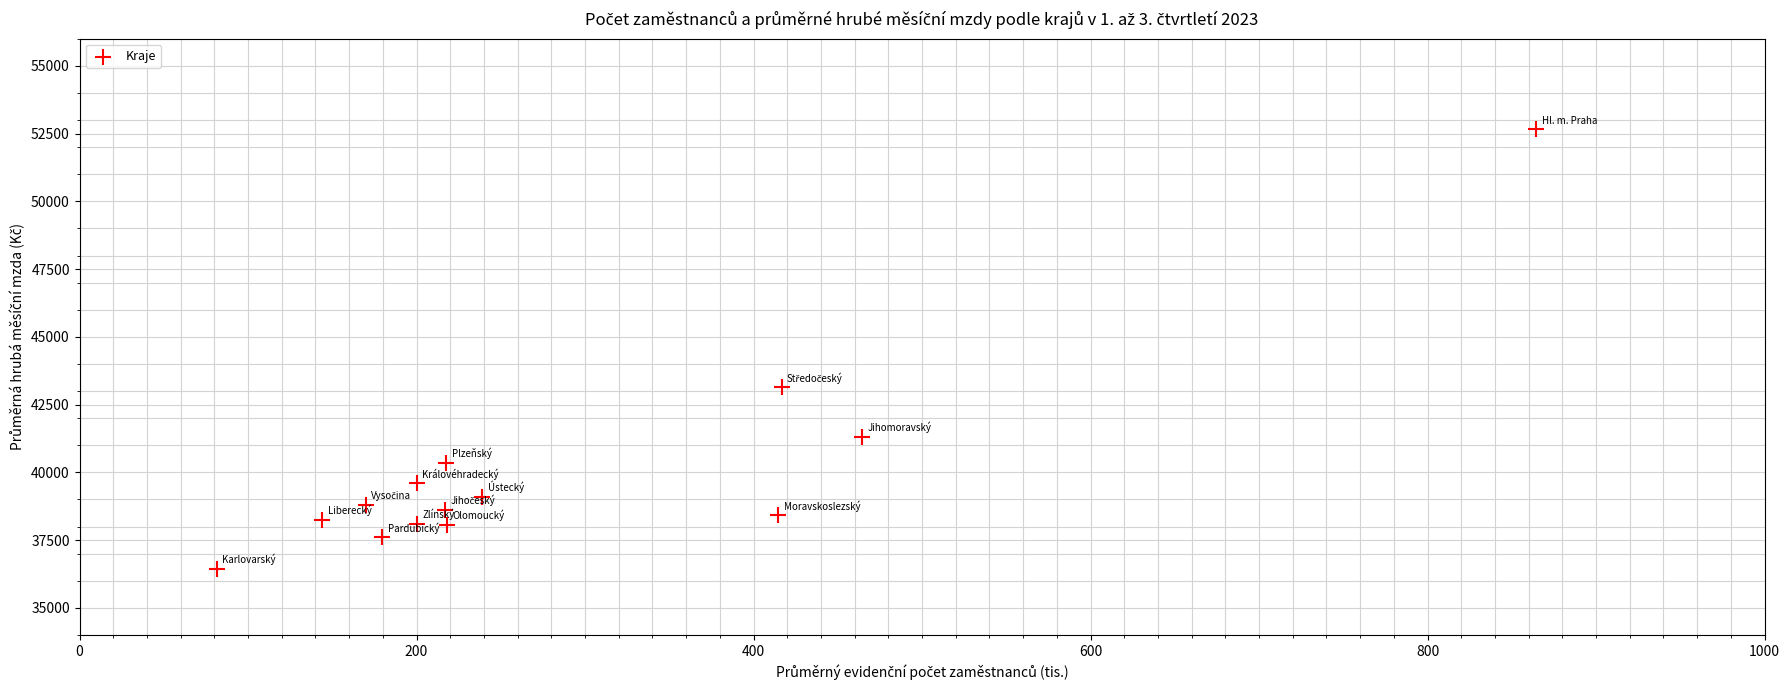

What is the range of Y values (max minus min)?

16214